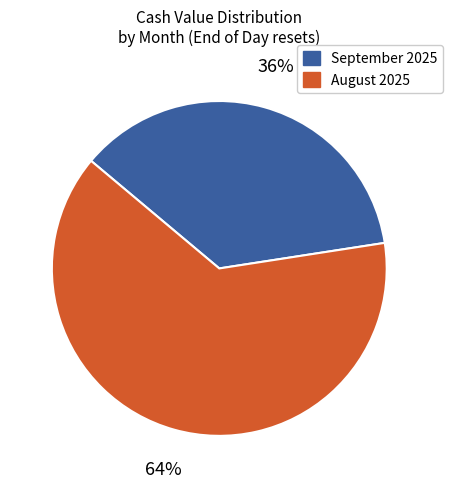

How many slices are in this pie chart?

2